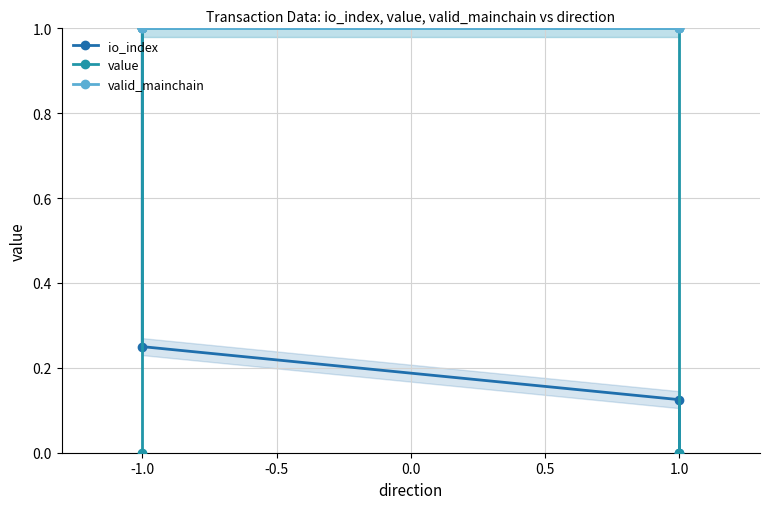

Which series has the largest total across all categories?

valid_mainchain